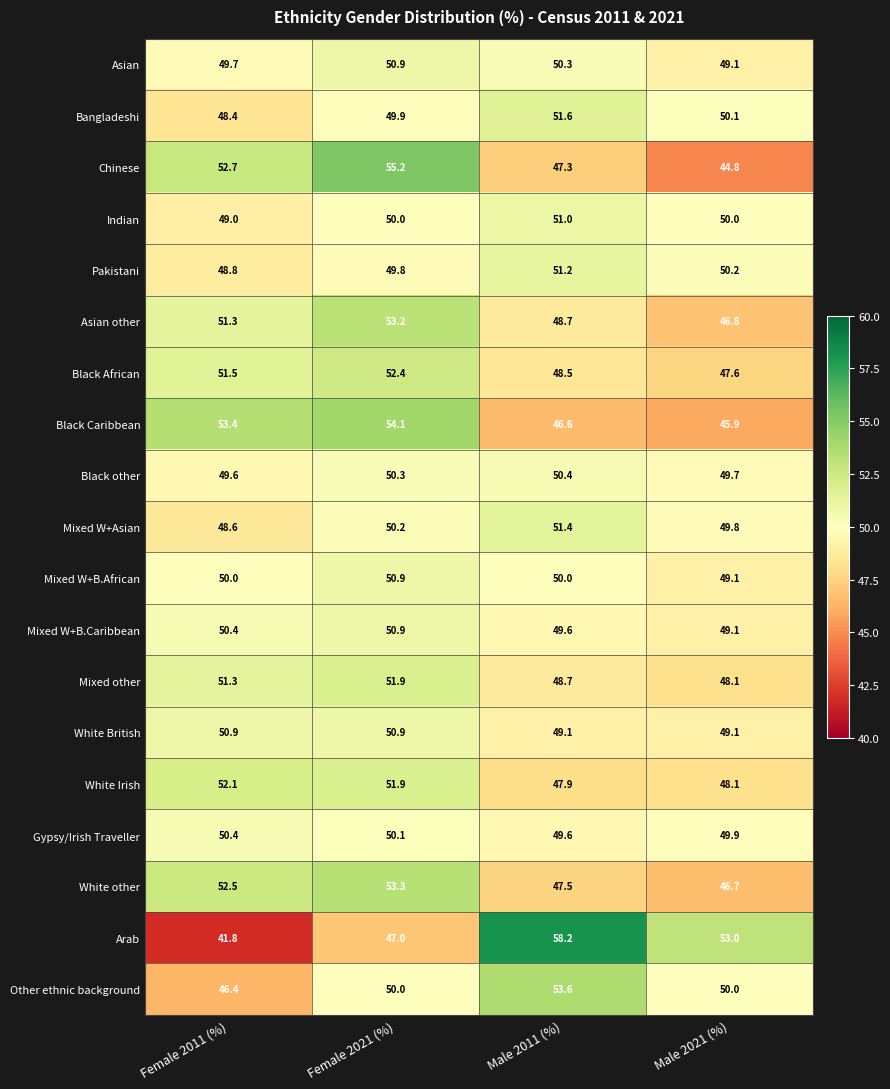

Read the White Irish value at Male 2021 (%).

48.1